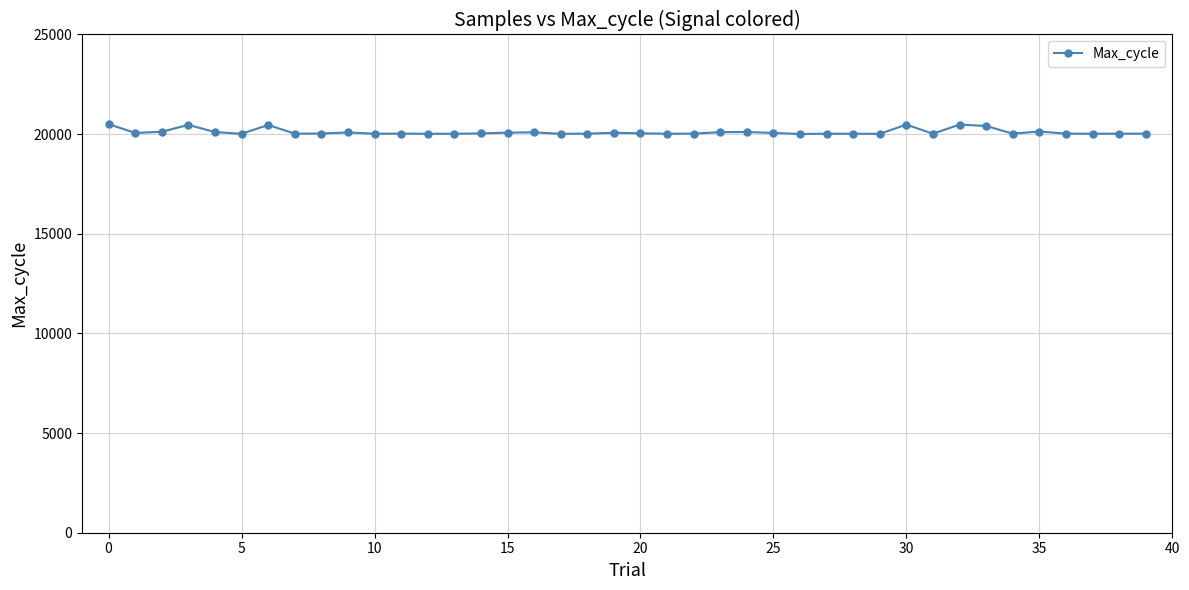

What is the value of the 3rd point from the left?

20121